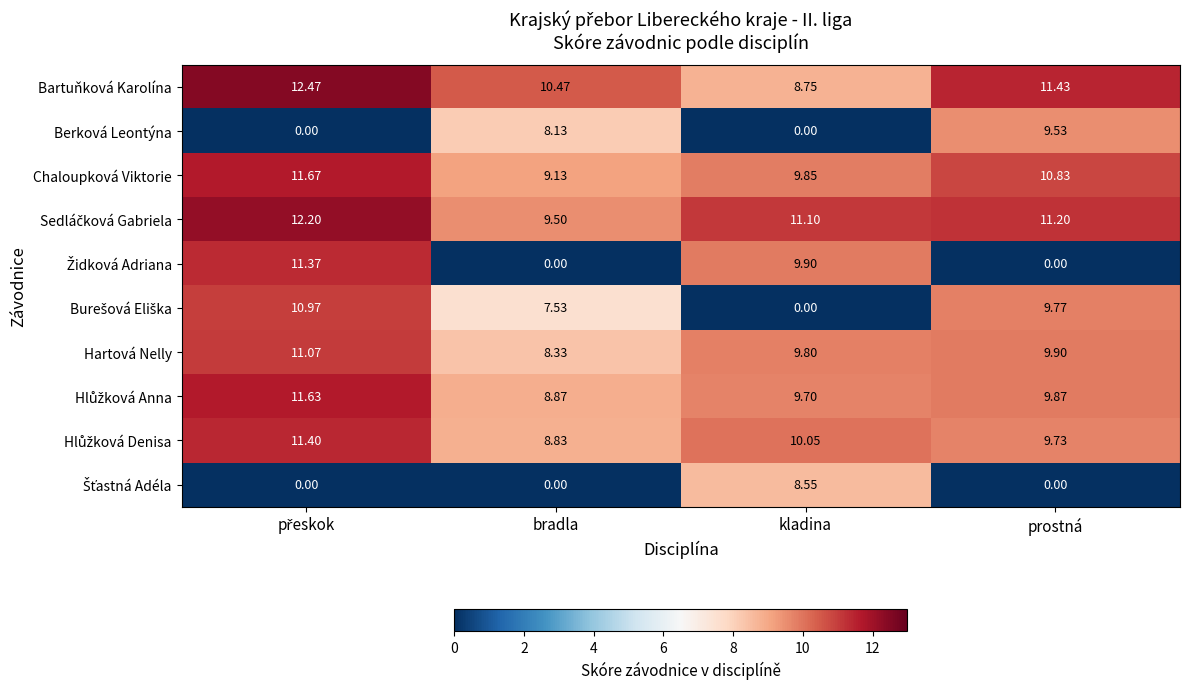

Count the number of data series in this chart.

10